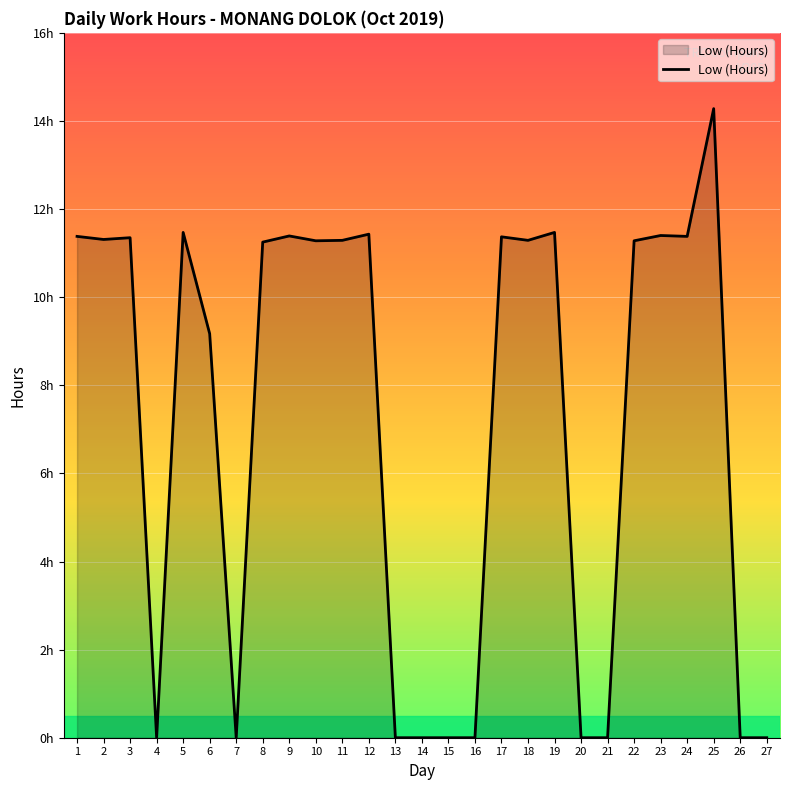

True or false: the data shows 15.6 at 3.

False